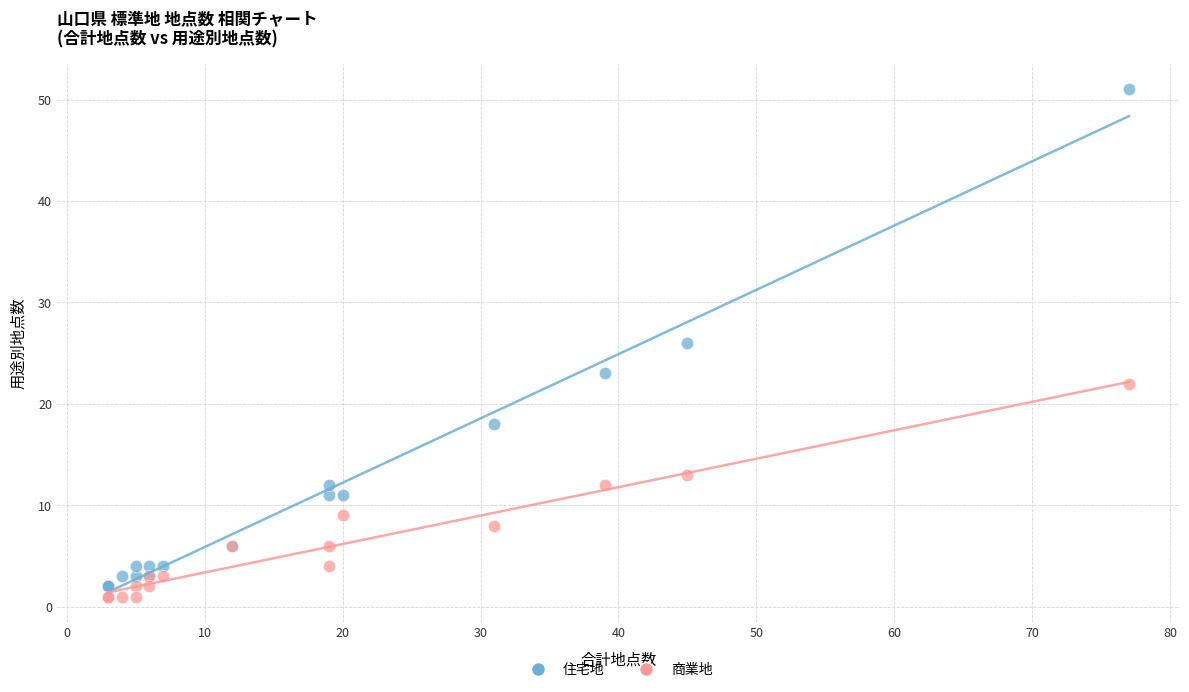

Which series contains the lowest Y value?

商業地